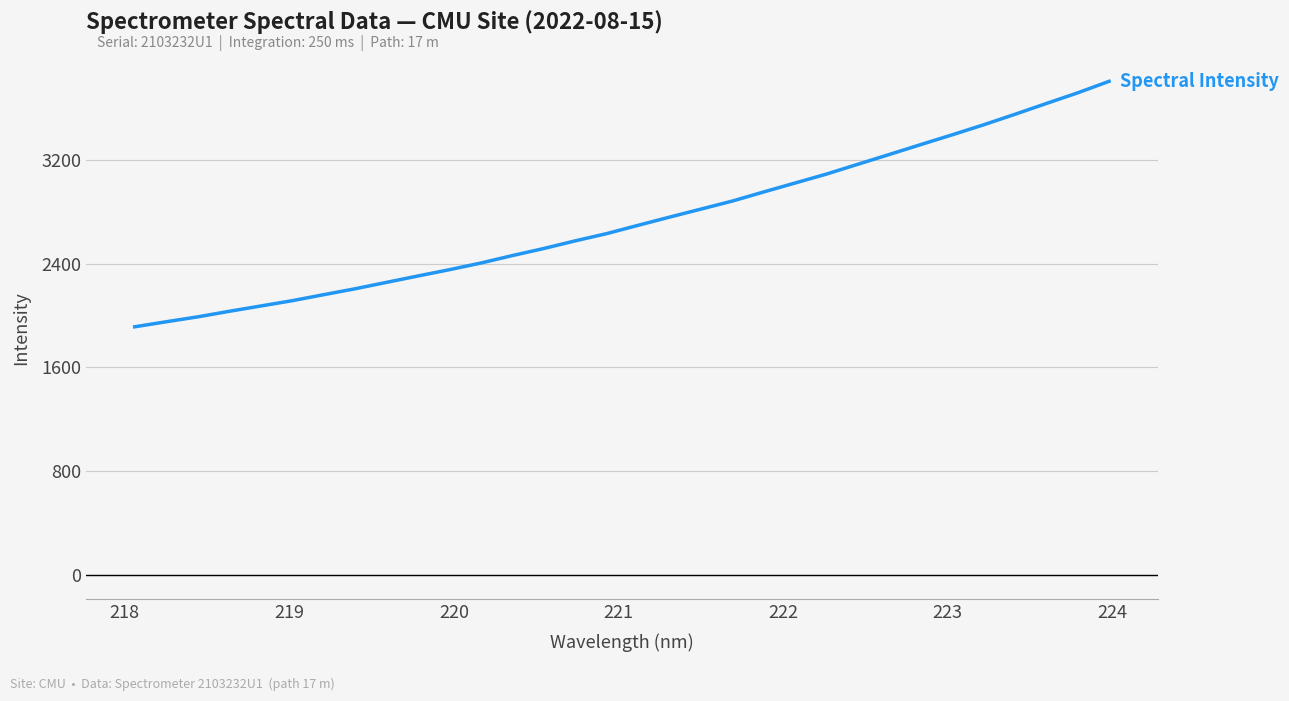

What is the difference between the maximum and minimum values?

1894.1